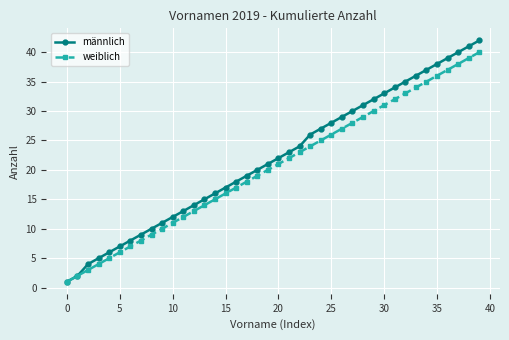

Which series has the largest range (max minus min)?

männlich